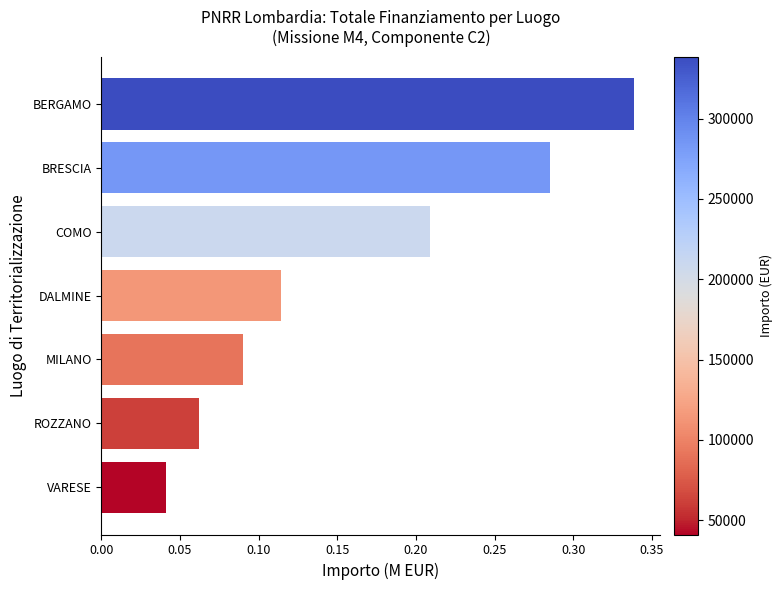

Is it true that the value at COMO is 0.1?

False